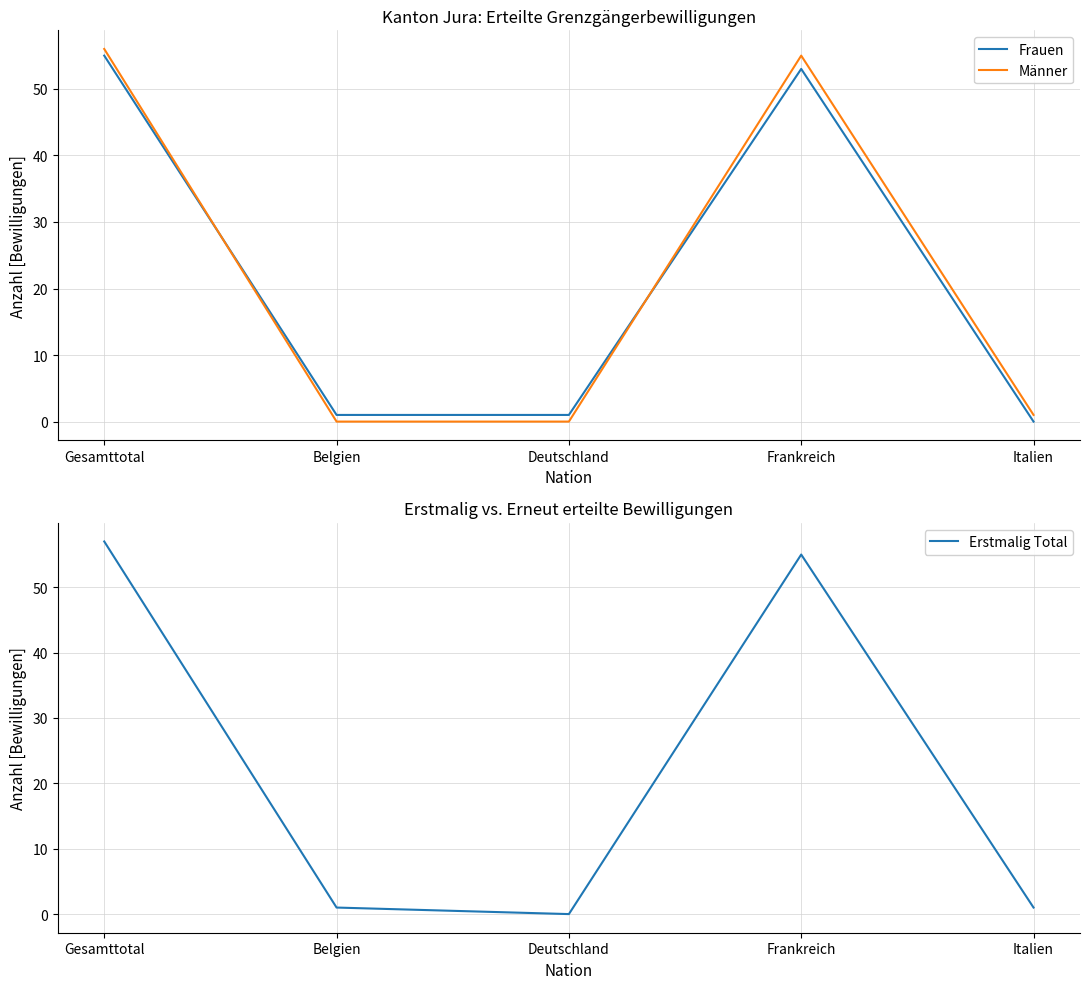

Which series changed the most between Belgien and Italien?

Frauen